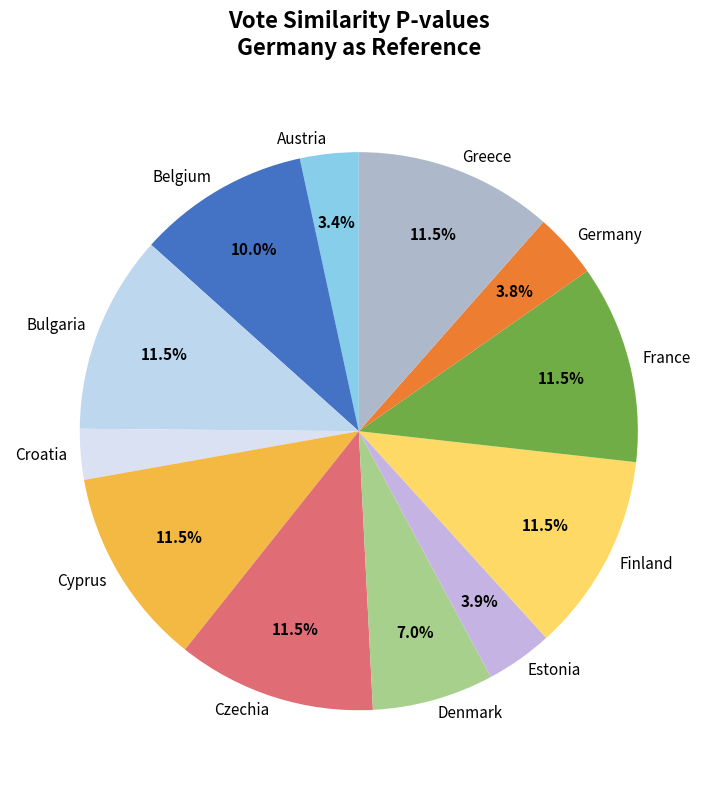

To the nearest percent, what is the difference between the largest and smallest slice percentages?

9%